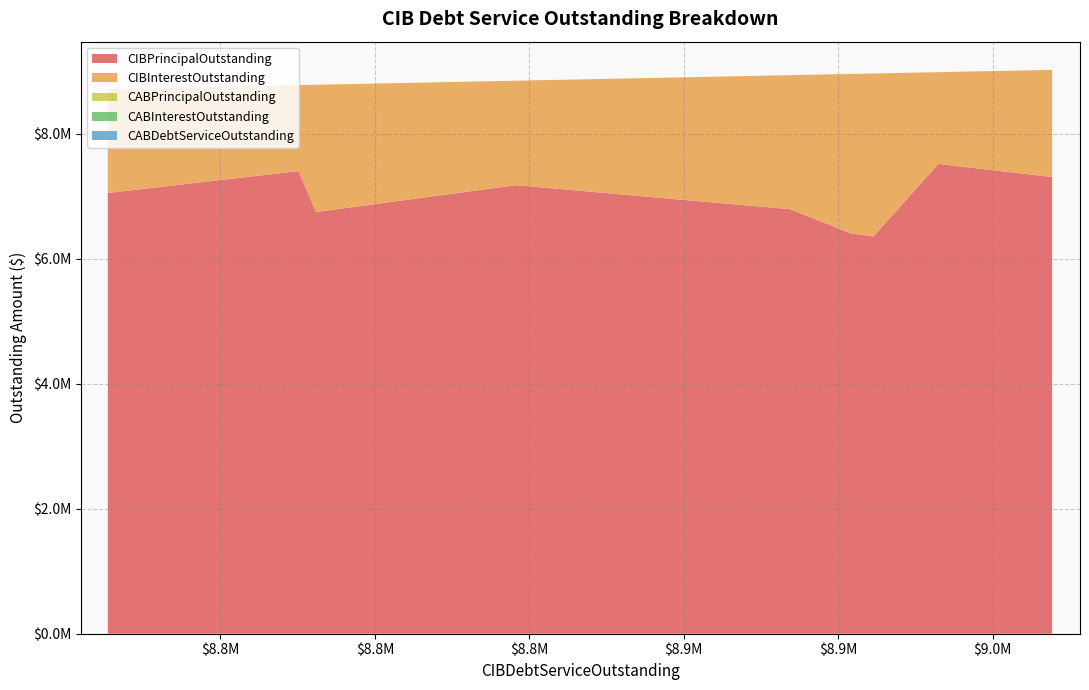

Reading left to right, extract all data points from this chart.

CIBPrincipalOutstanding: Moore's Crossing MUD=7305000.0	Southern Montgomery County MUD=7515000.0	Williams Ranch MUD 1=6355000.0	Galveston County MUD 52=6405000.0	Harris County MUD 233=6790000.0	Paseo del Este MUD 10=7175000.0	Westlake MUD 1=6745000.0	First Colony MUD 9=7400000.0	Paseo del Este MUD 03=7050000.0
CIBInterestOutstanding: Moore's Crossing MUD=1714225.0	Southern Montgomery County MUD=1467375.0	Williams Ranch MUD 1=2606394.1	Galveston County MUD 52=2548994.0	Harris County MUD 233=2144523.5	Paseo del Este MUD 10=1670587.5	Westlake MUD 1=2035931.4	First Colony MUD 9=1375275.0	Paseo del Este MUD 03=1663531.4
CABPrincipalOutstanding: Moore's Crossing MUD=0.0	Southern Montgomery County MUD=0.0	Williams Ranch MUD 1=0.0	Galveston County MUD 52=0.0	Harris County MUD 233=0.0	Paseo del Este MUD 10=0.0	Westlake MUD 1=0.0	First Colony MUD 9=0.0	Paseo del Este MUD 03=0.0
CABInterestOutstanding: Moore's Crossing MUD=0.0	Southern Montgomery County MUD=0.0	Williams Ranch MUD 1=0.0	Galveston County MUD 52=0.0	Harris County MUD 233=0.0	Paseo del Este MUD 10=0.0	Westlake MUD 1=0.0	First Colony MUD 9=0.0	Paseo del Este MUD 03=0.0
CABDebtServiceOutstanding: Moore's Crossing MUD=0.0	Southern Montgomery County MUD=0.0	Williams Ranch MUD 1=0.0	Galveston County MUD 52=0.0	Harris County MUD 233=0.0	Paseo del Este MUD 10=0.0	Westlake MUD 1=0.0	First Colony MUD 9=0.0	Paseo del Este MUD 03=0.0